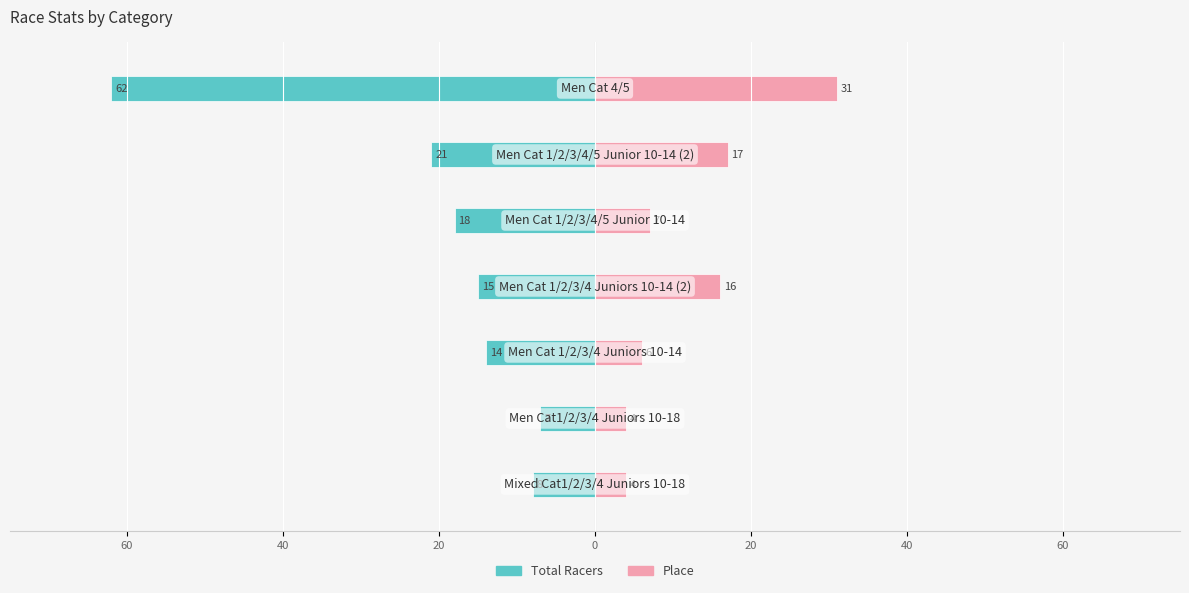

What is the total value across all series at 20?

1